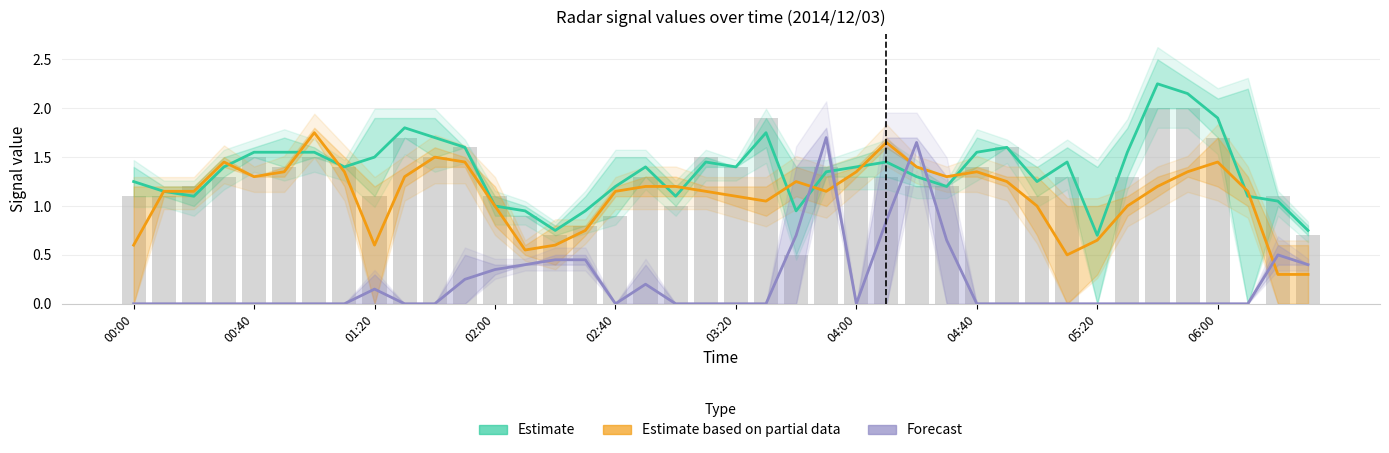

Rank the series by their average value, from highest to lowest.

Estimate, Estimate based on partial data, Forecast